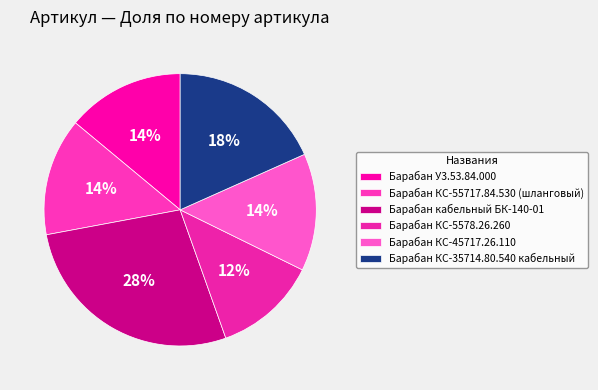

To the nearest percent, what percentage of the pie is Барабан КС-35714.80.540 кабельный?

18%